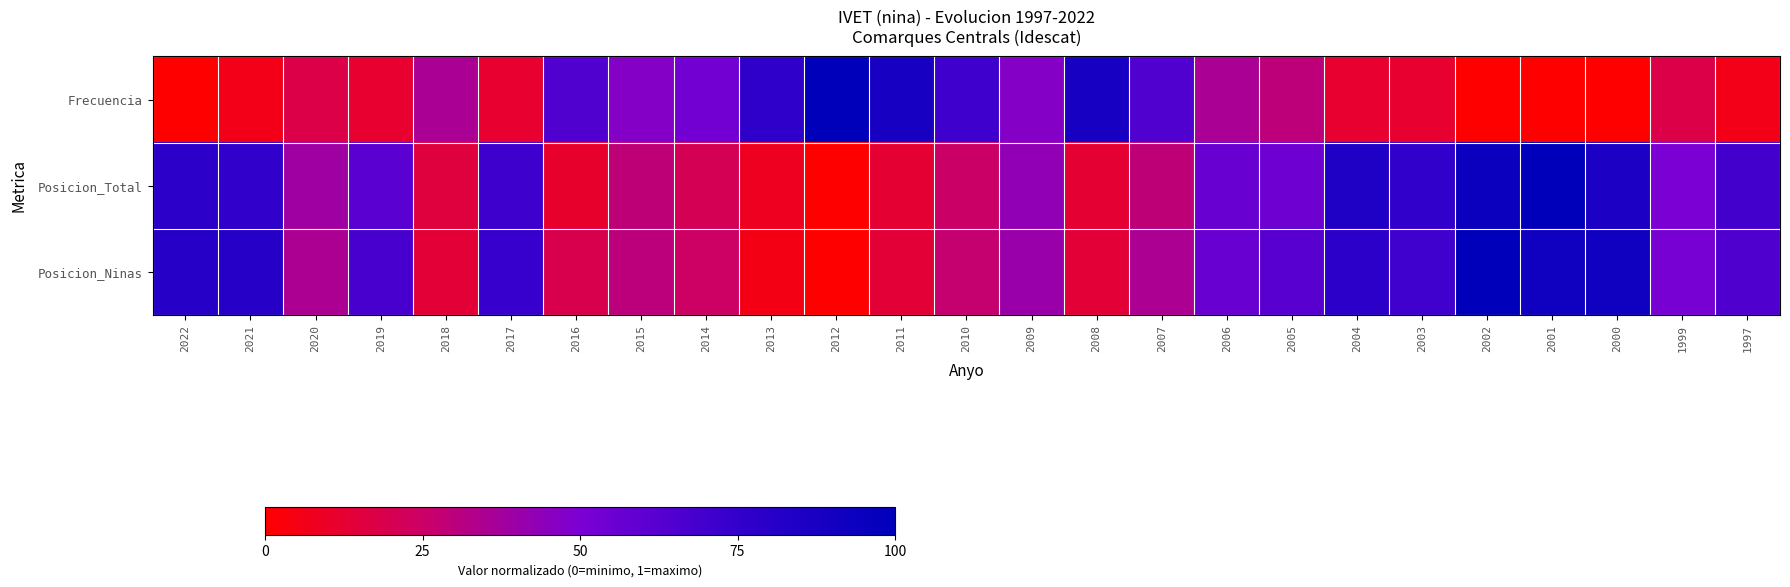

What is the greatest value displayed?

1.0